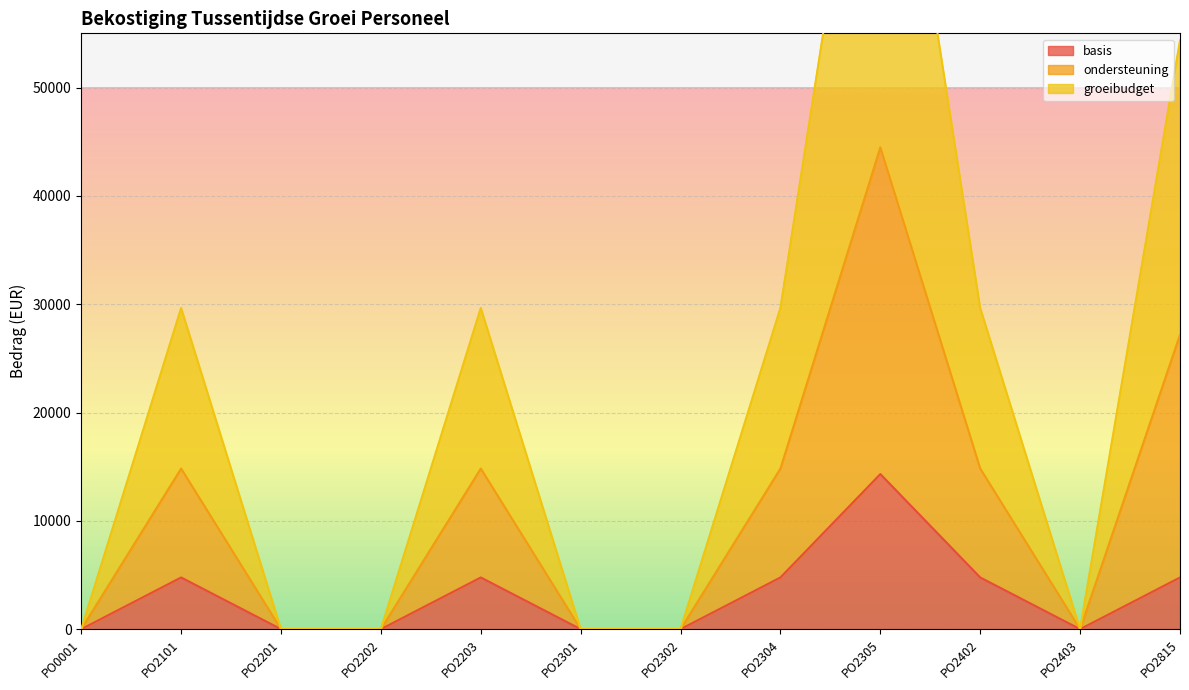

True or false: basis has a value of -8397.4 at PO2301.

False